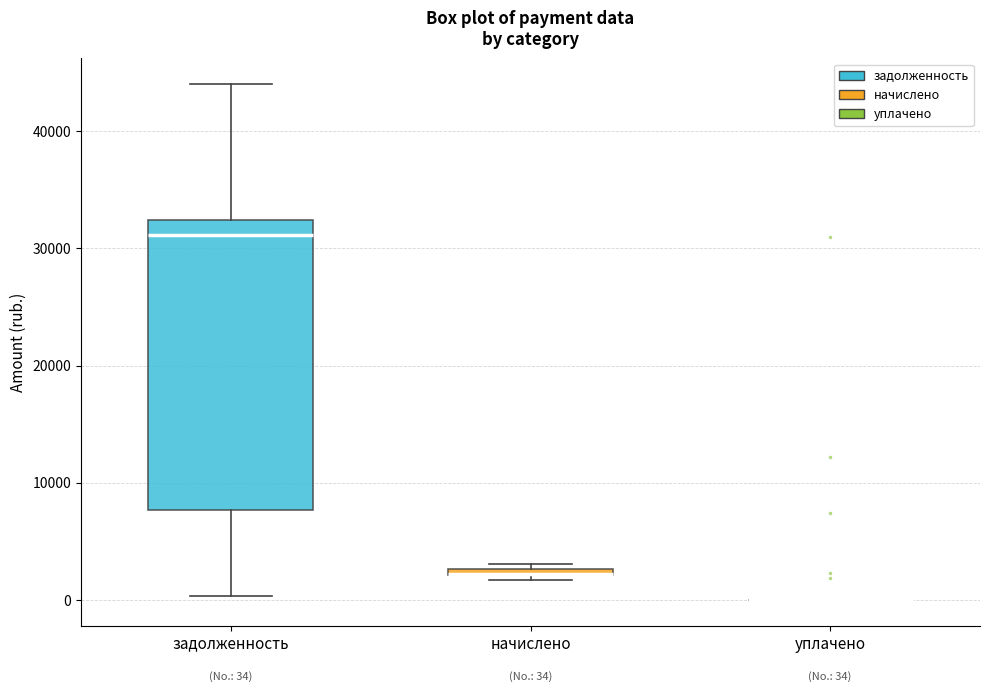

Which box is the tallest, from its lower edge to its upper edge?

задолженность